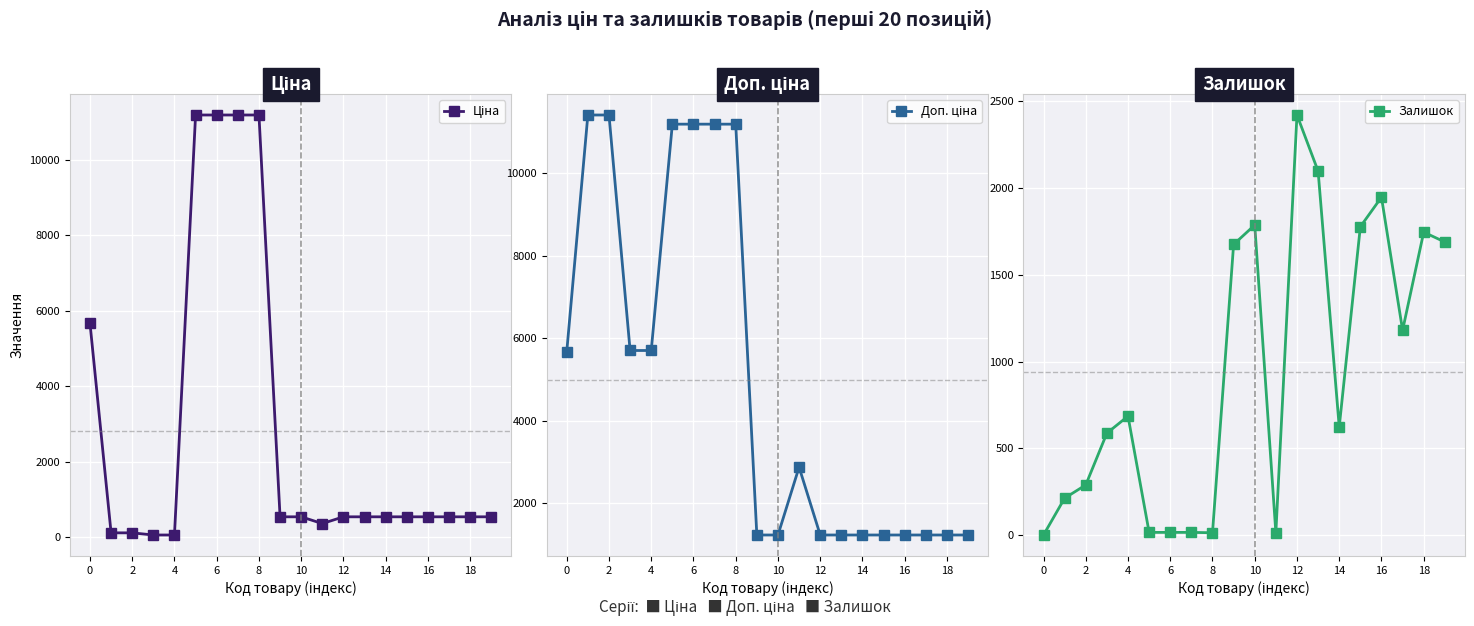

How many interior local valleys does the Ціна series have?

1